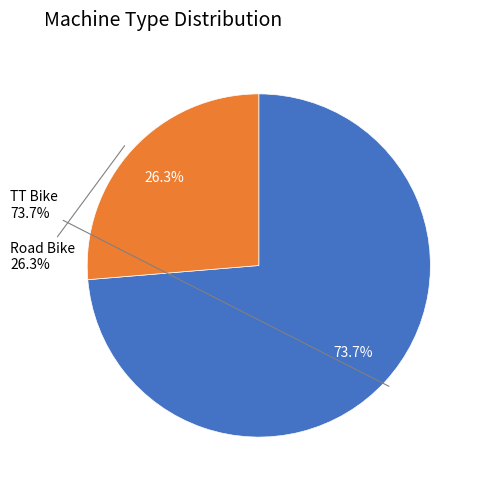

Which slice represents more than half of the pie?

TT Bike